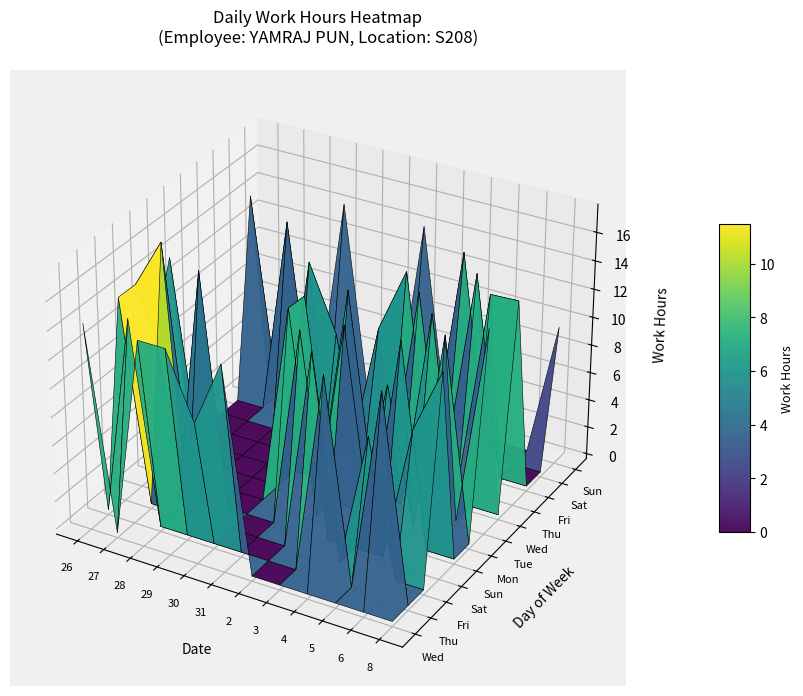

Reading left to right, transcribe all the data shown in this chart.

26: 0=14.3	1=0.0	2=14.2	3=14.2	4=9.6	5=14.2	6=0.0	7=0.0	8=0.0	9=0.0	10=14.2	11=0.0
27: 0=0.0	1=14.2	2=0.0	3=17.6	4=0.0	5=0.0	6=0.0	7=0.0	8=0.0	9=0.0	10=0.0	11=0.0
28: 0=14.2	1=0.0	2=0.0	3=0.0	4=0.0	5=0.0	6=0.0	7=0.0	8=0.0	9=14.2	10=0.0	11=0.0
29: 0=14.2	1=0.0	2=17.6	3=0.0	4=0.0	5=0.0	6=0.0	7=0.0	8=0.0	9=0.0	10=0.0	11=14.3
30: 0=9.6	1=0.0	2=0.0	3=0.0	4=0.0	5=0.0	6=0.0	7=14.2	8=0.0	9=0.0	10=0.0	11=0.0
31: 0=14.2	1=0.0	2=0.0	3=0.0	4=14.3	5=14.2	6=0.0	7=9.6	8=0.0	9=0.0	10=0.0	11=0.0
2: 0=0.0	1=0.0	2=0.0	3=14.2	4=0.0	5=0.0	6=14.2	7=0.0	8=9.6	9=0.0	10=0.0	11=14.2
3: 0=0.0	1=0.0	2=14.3	3=0.0	4=14.2	5=0.0	6=0.0	7=0.0	8=14.2	9=0.0	10=0.0	11=0.0
4: 0=0.0	1=14.2	2=0.0	3=0.0	4=0.0	5=9.6	6=0.0	7=14.2	8=0.0	9=0.0	10=14.3	11=0.0
5: 0=0.0	1=0.0	2=9.6	3=0.0	4=14.2	5=0.0	6=14.2	7=0.0	8=0.0	9=14.2	10=0.0	11=0.0
6: 0=0.0	1=14.3	2=0.0	3=9.6	4=0.0	5=14.2	6=0.0	7=0.0	8=14.2	9=0.0	10=0.0	11=0.0
8: 0=0.0	1=0.0	2=0.0	3=14.2	4=0.0	5=0.0	6=14.2	7=0.0	8=14.3	9=0.0	10=0.0	11=9.6